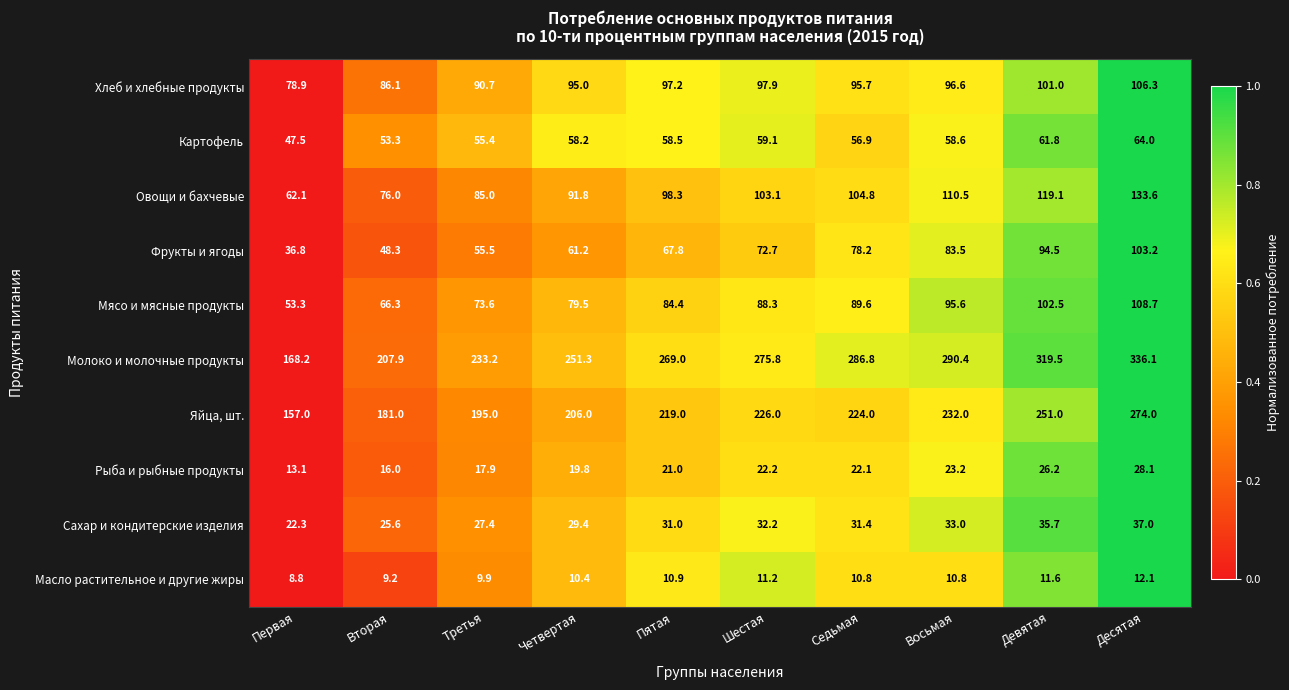

What is the difference between the maximum and minimum values in the Масло растительное и другие жиры series?

3.3